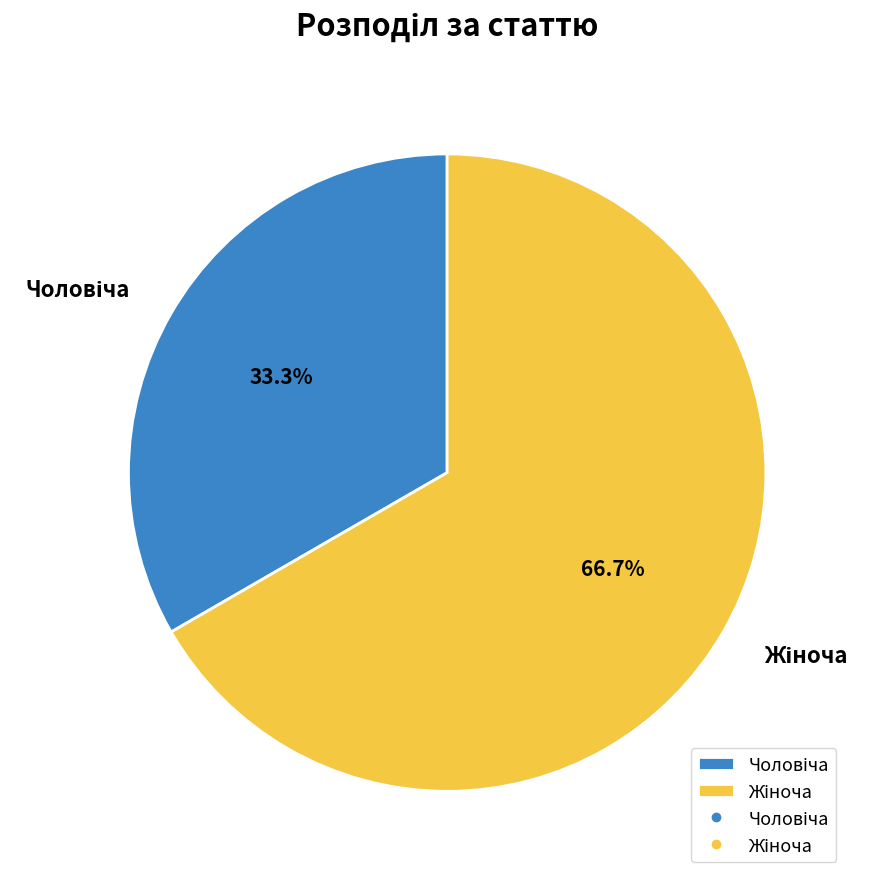

Is there any slice that represents more than half of the pie?

Yes